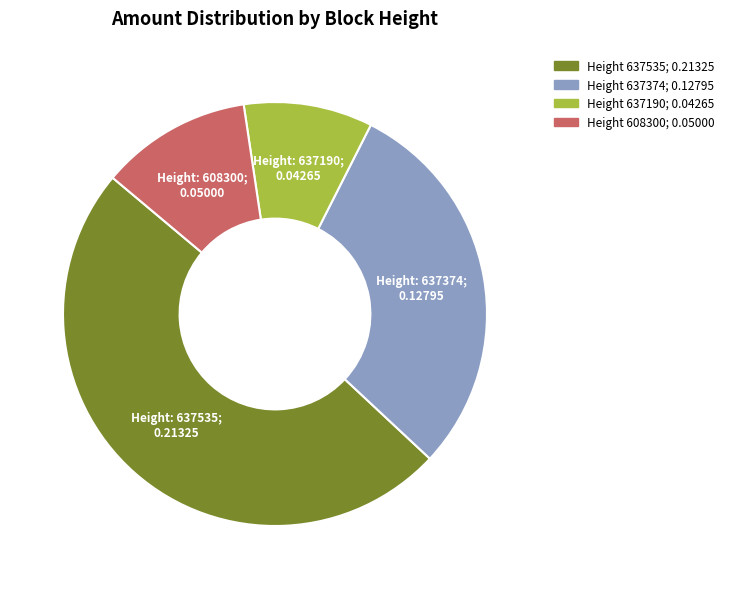

Is there a majority slice in this chart?

No